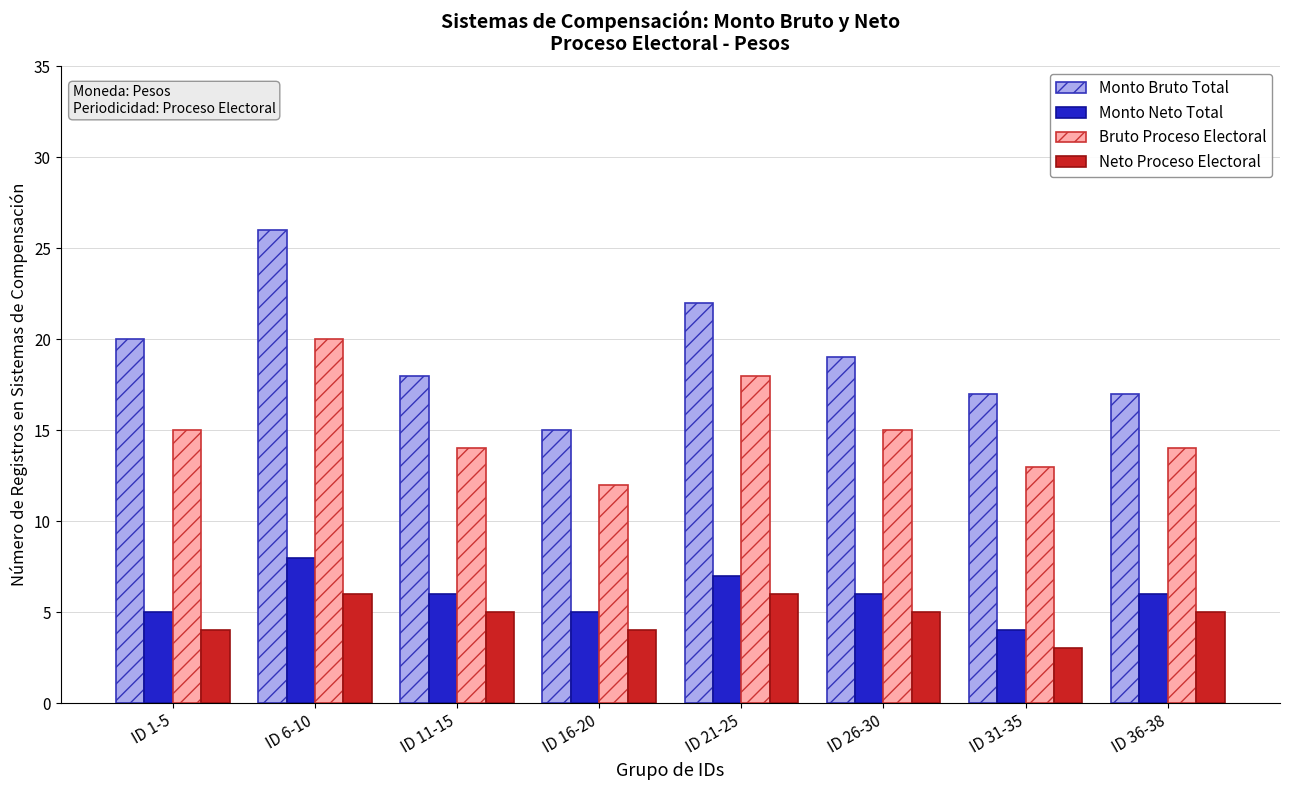

What is the greatest value displayed?

26